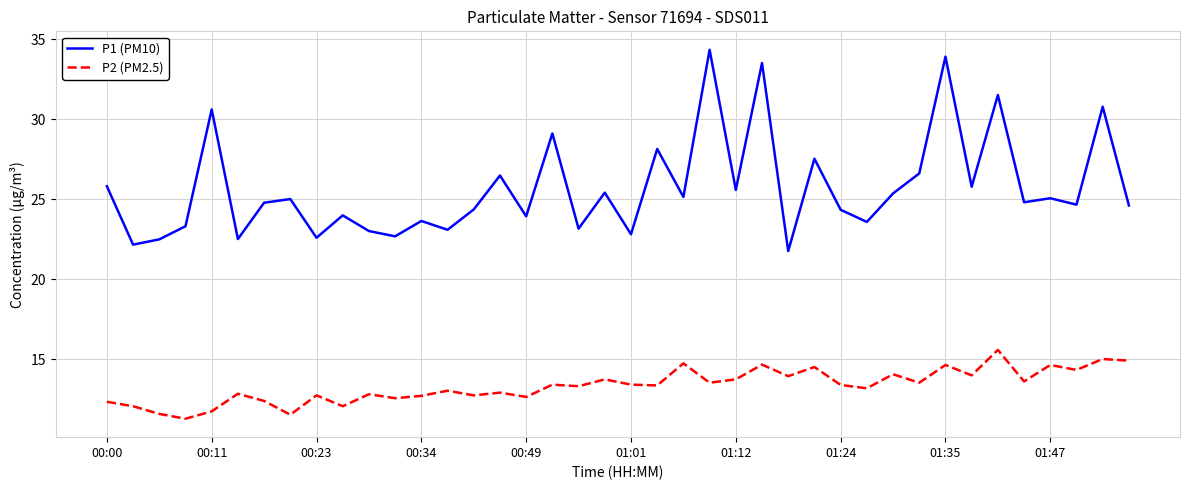

What is the maximum value shown in the chart?

34.3